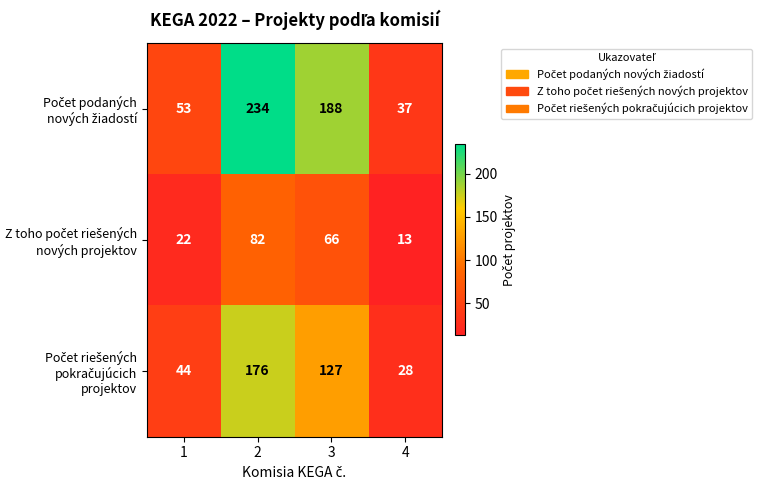

What is the spread (max minus min) of values at 4?

24